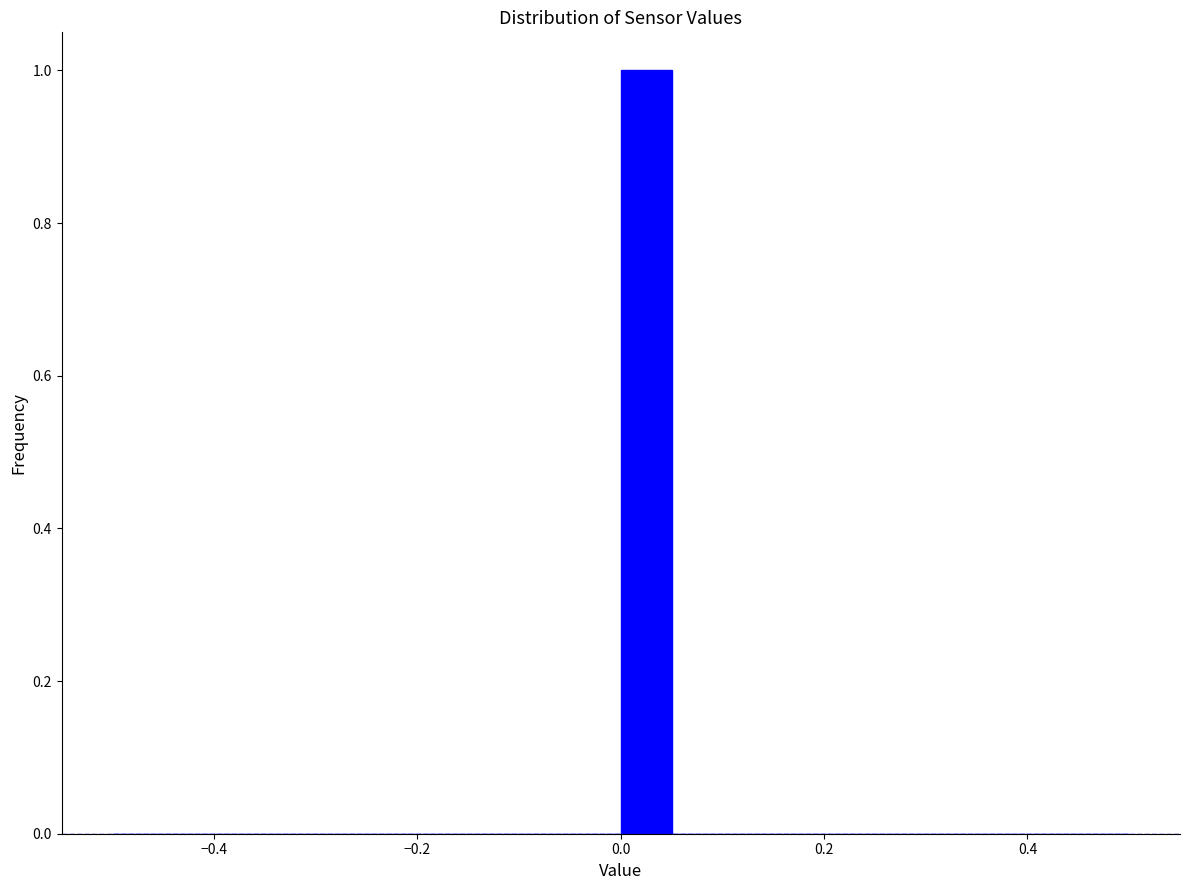

Around what value on the x-axis is the tallest bar? Give the approximate position of its centre, as read against the axis.

0.02